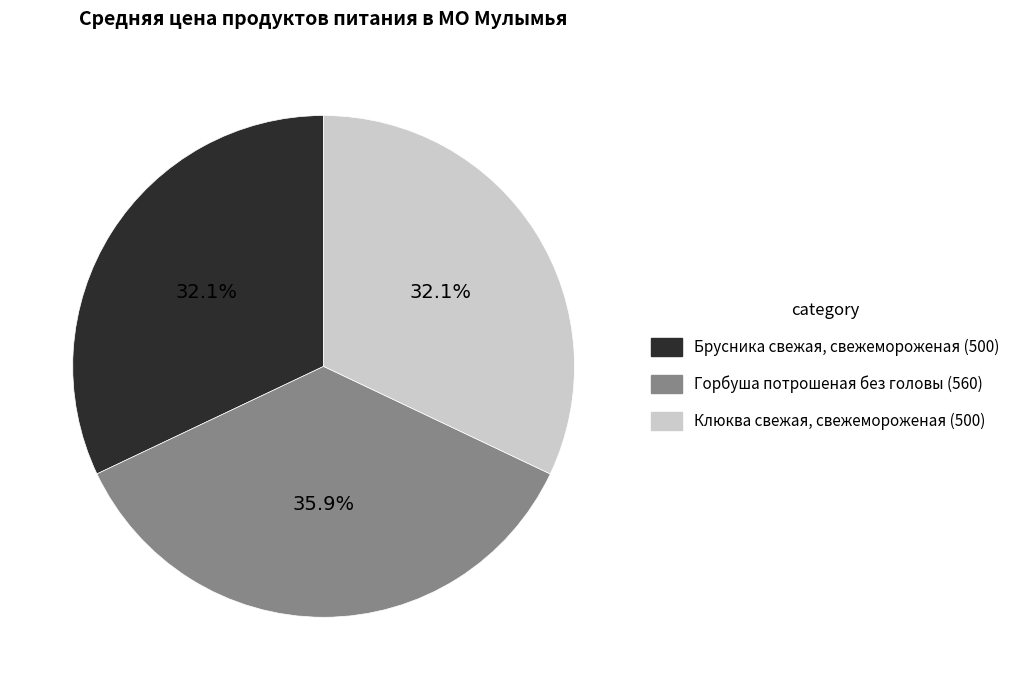

Which category has the biggest portion of the pie?

Горбуша потрошеная без головы